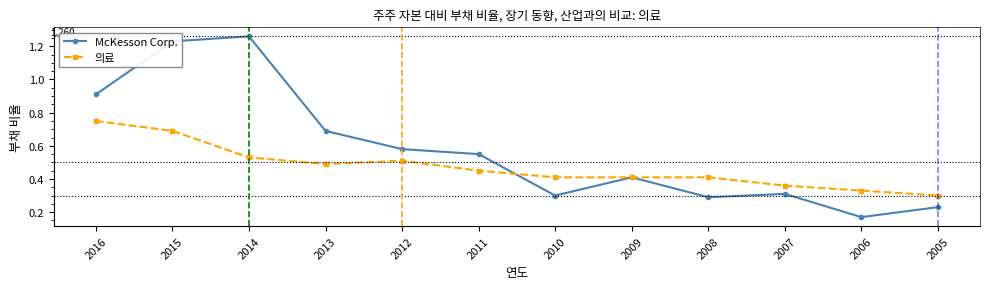

Does the chart have visible grid lines?

No